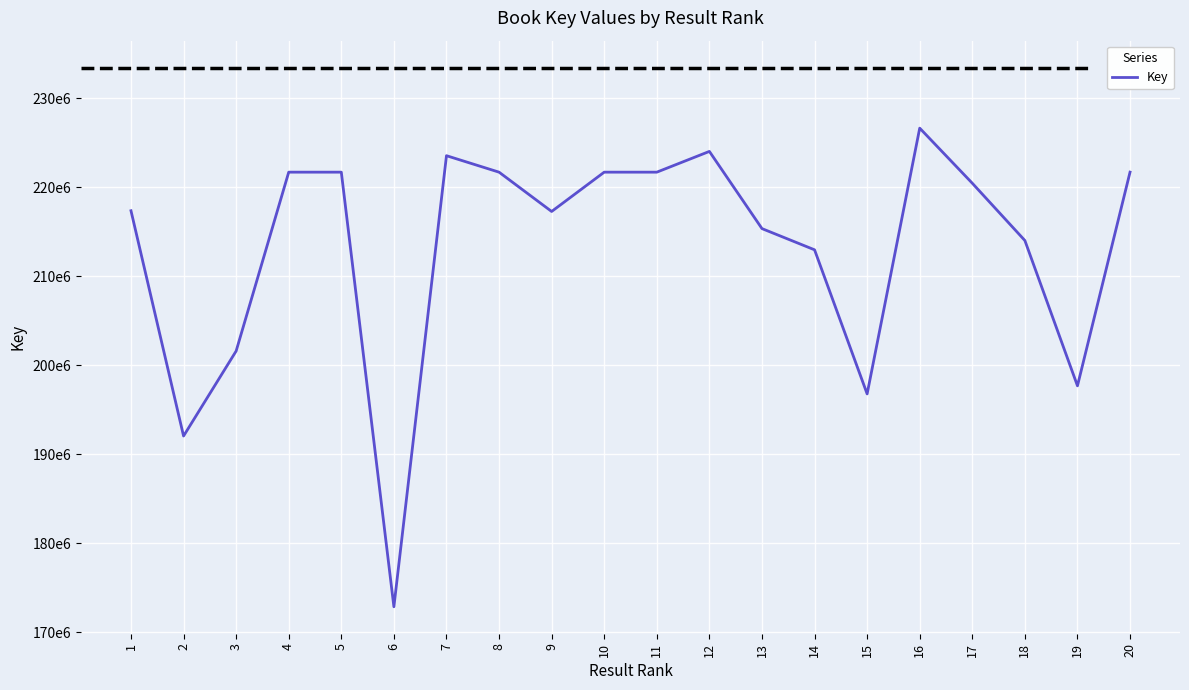

Does the chart have visible grid lines?

Yes